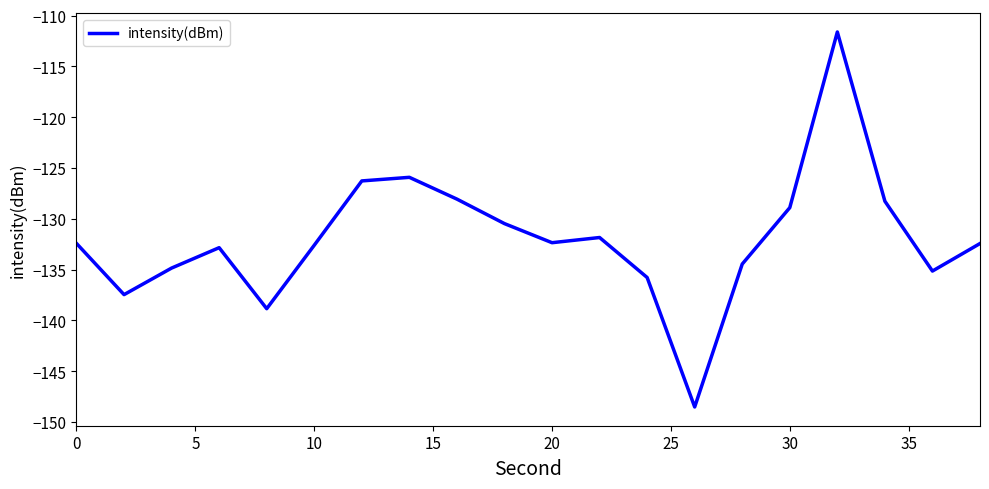

How many series are shown in this chart?

1